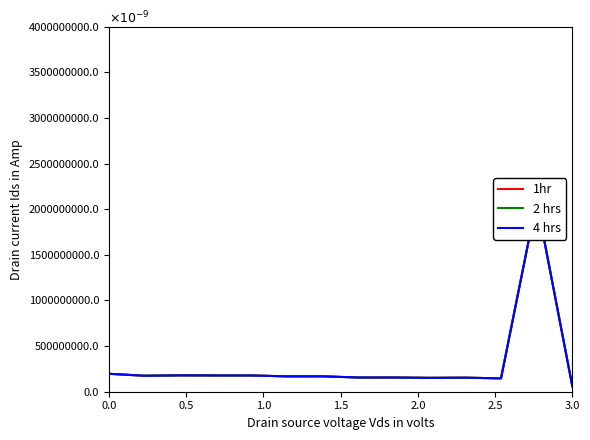

True or false: 2 hrs and 4 hrs intersect in this chart.

False